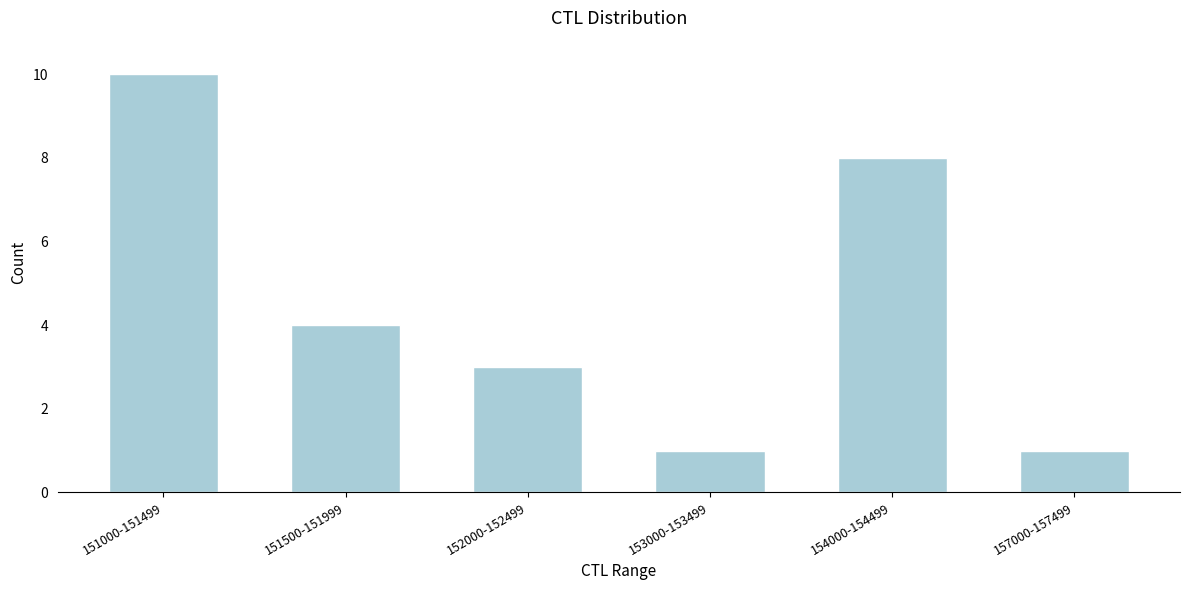

Reading right to left, transcribe all the data shown in this chart.

157000-157499=1	154000-154499=8	153000-153499=1	152000-152499=3	151500-151999=4	151000-151499=10